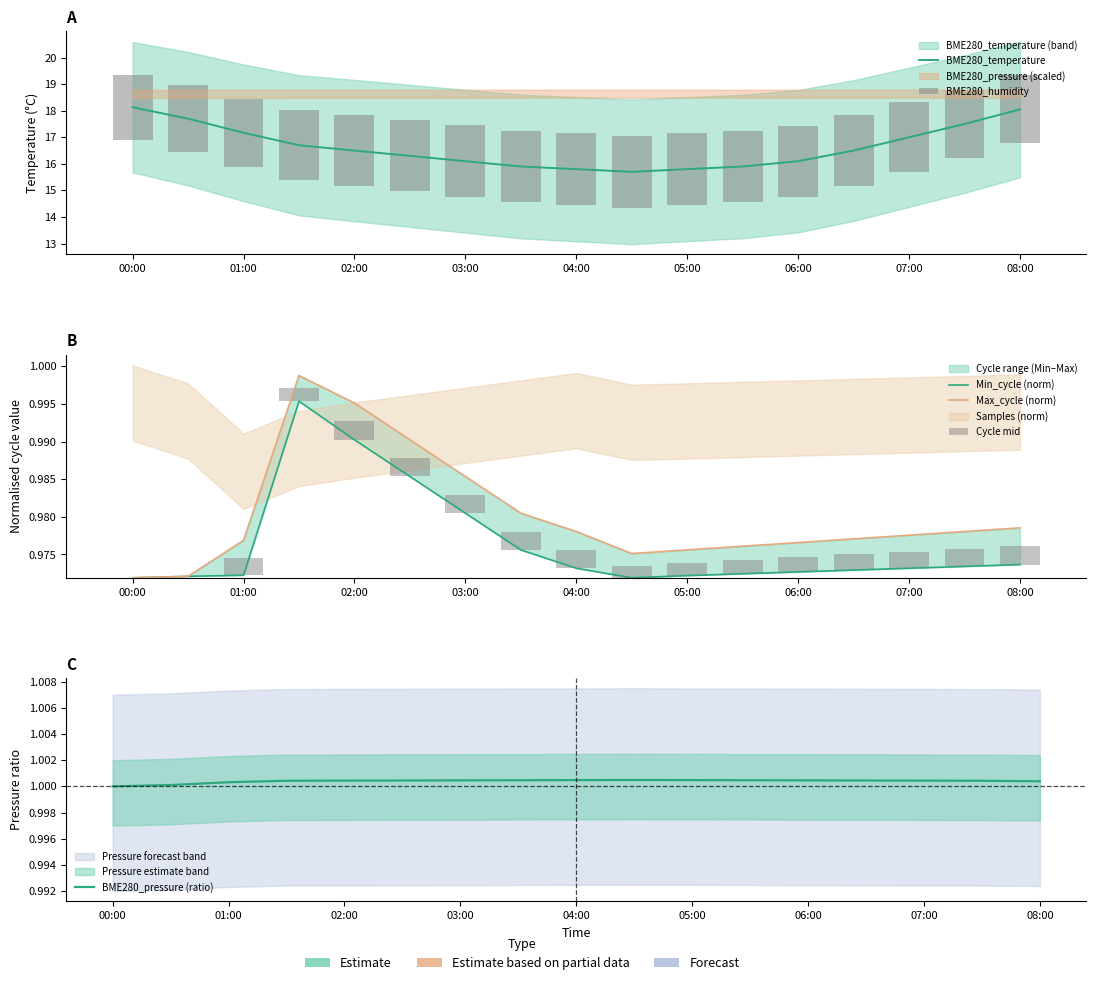

What is the label of the 4th bar from the left?

03:00